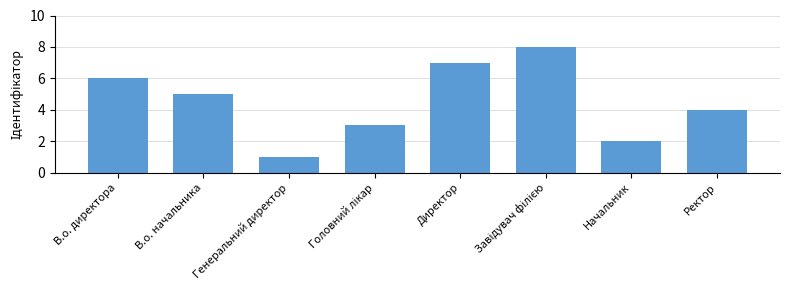

Between Генеральний директор and Ректор, which is larger?

Ректор